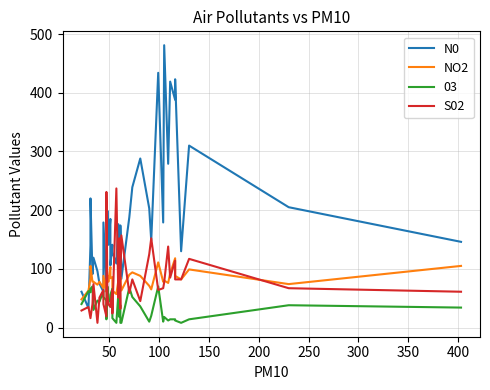

What is the highest value of the N0 series?

481